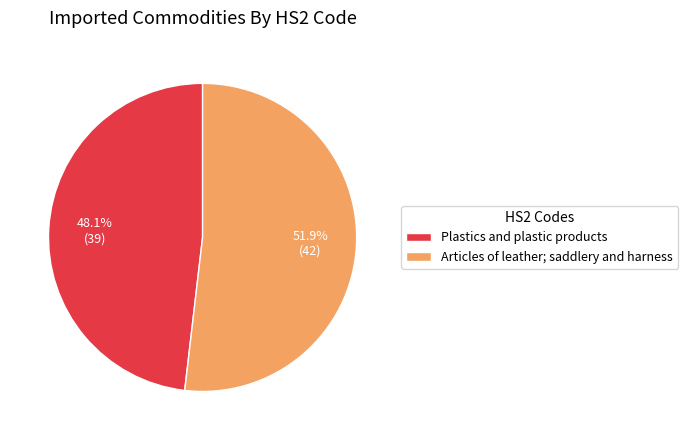

Combined, do Plastics and plastic products and Articles of leather; saddlery and harness account for over 50%?

Yes